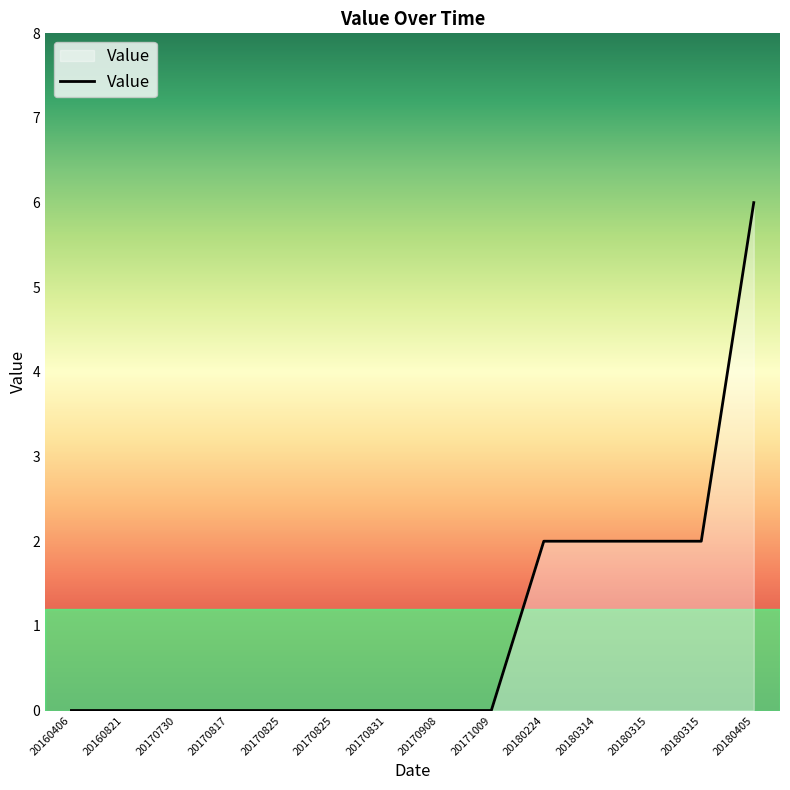

How many lines are shown in the chart?

1